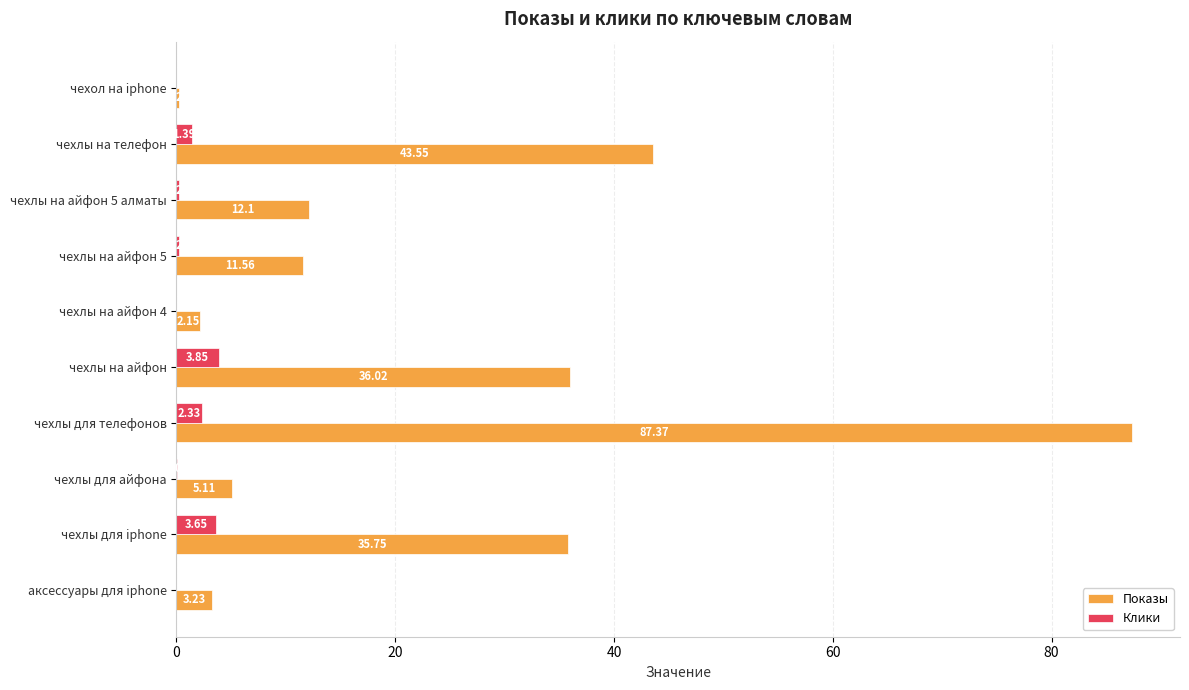

Which series has the widest spread of values?

Показы